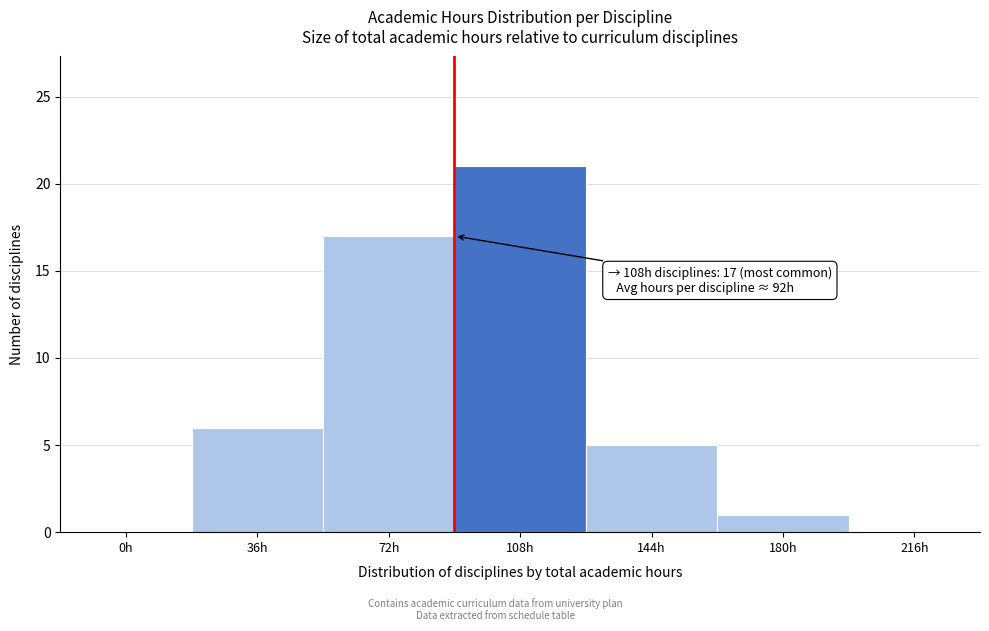

Reading right to left, list all the values displayed in this chart.

216h=0	180h=1	144h=5	108h=21	72h=17	36h=6	0h=0